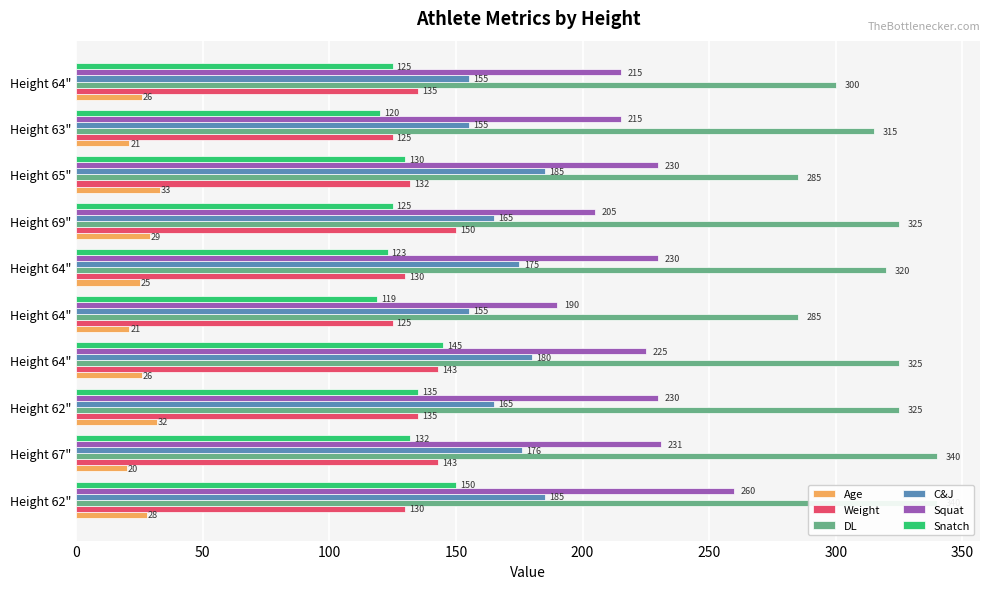

What is the sum of the DL values at 200 and 250?

605